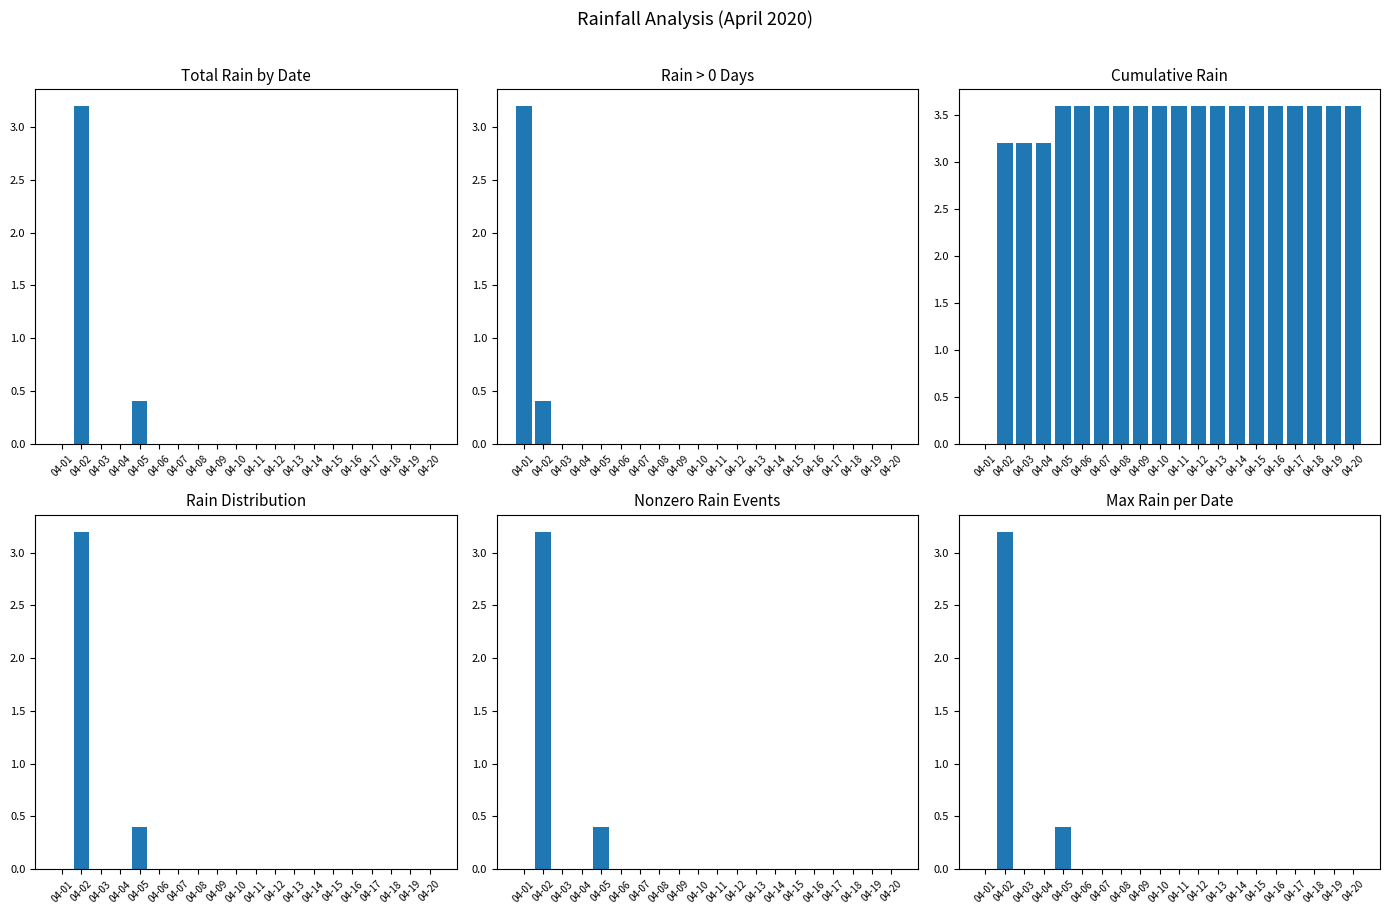

How many values are between 0 and 1?

19